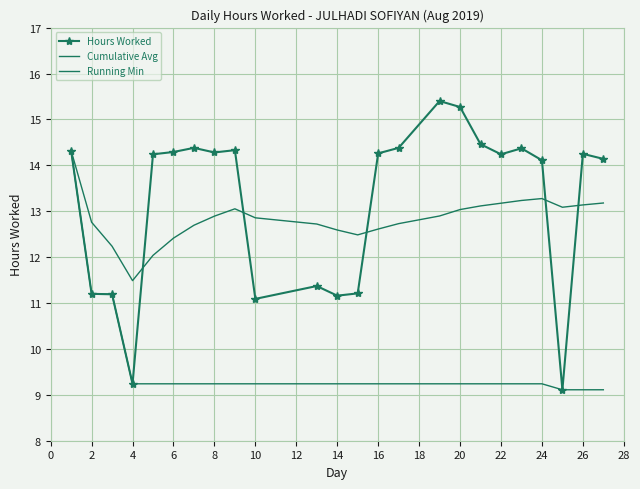

How many values in the Hours Worked series exceed 14?

16